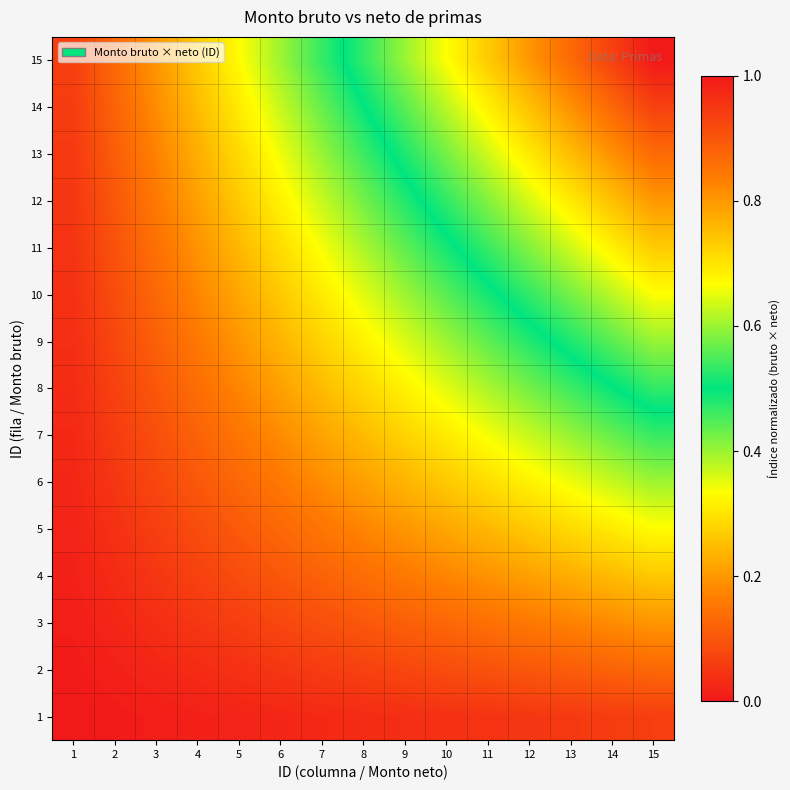

Which has a higher value, 8 or 6?

8